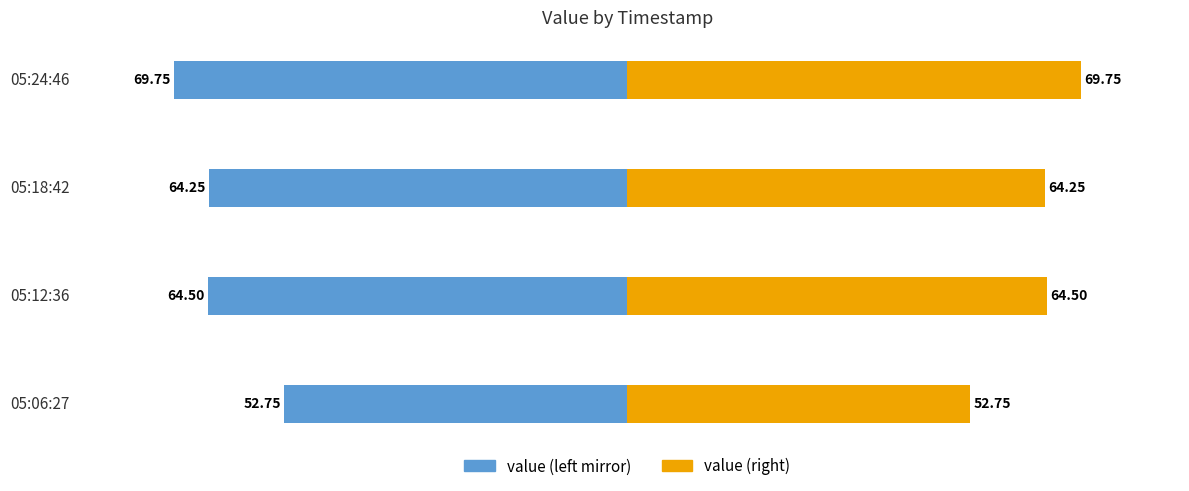

What is the value of the value (left) bar at the 2nd from the left?

-64.5